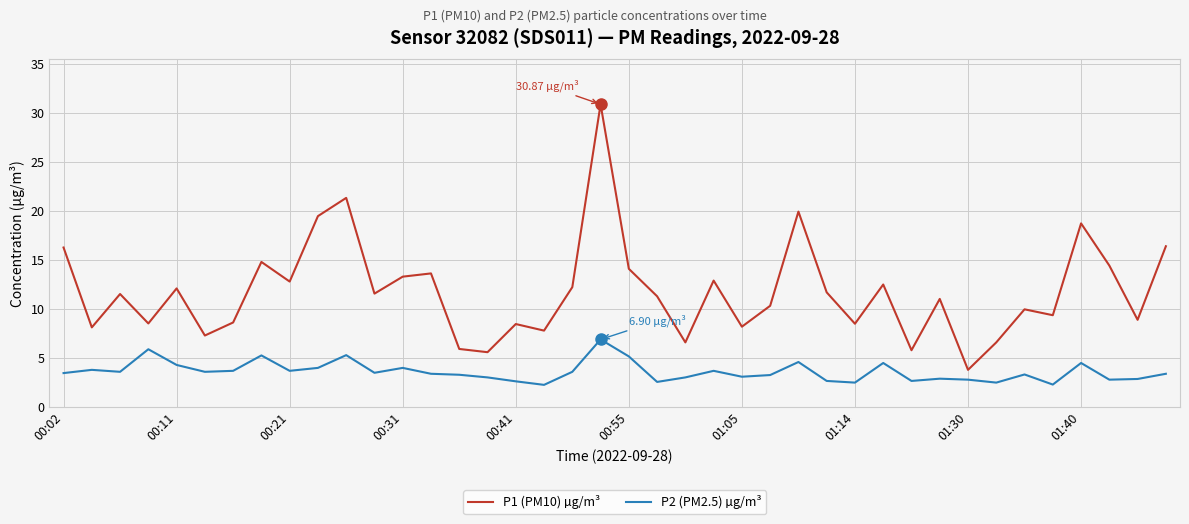

What are all the series names shown in the legend?

P1 (PM10) µg/m³, P2 (PM2.5) µg/m³